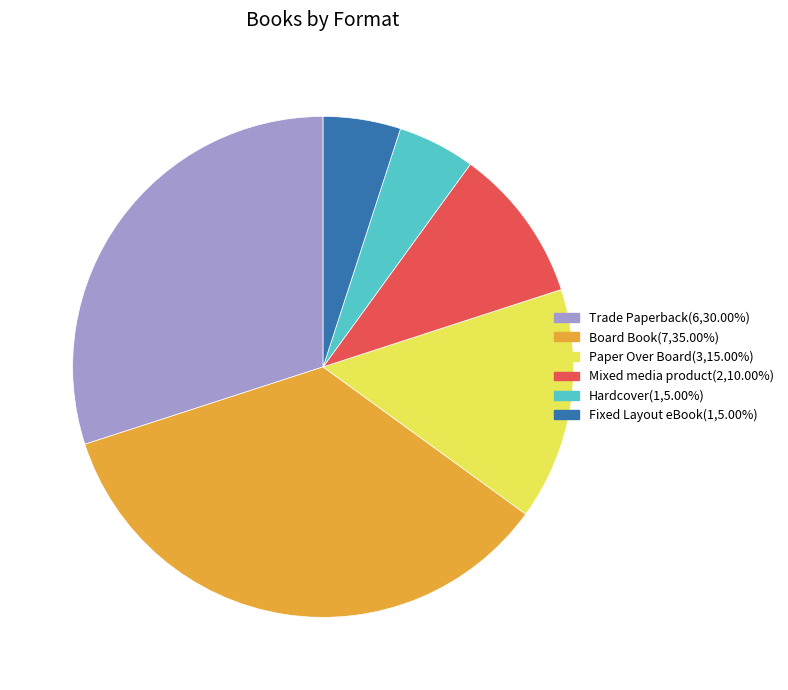

Does Hardcover represent more than half of the total?

No